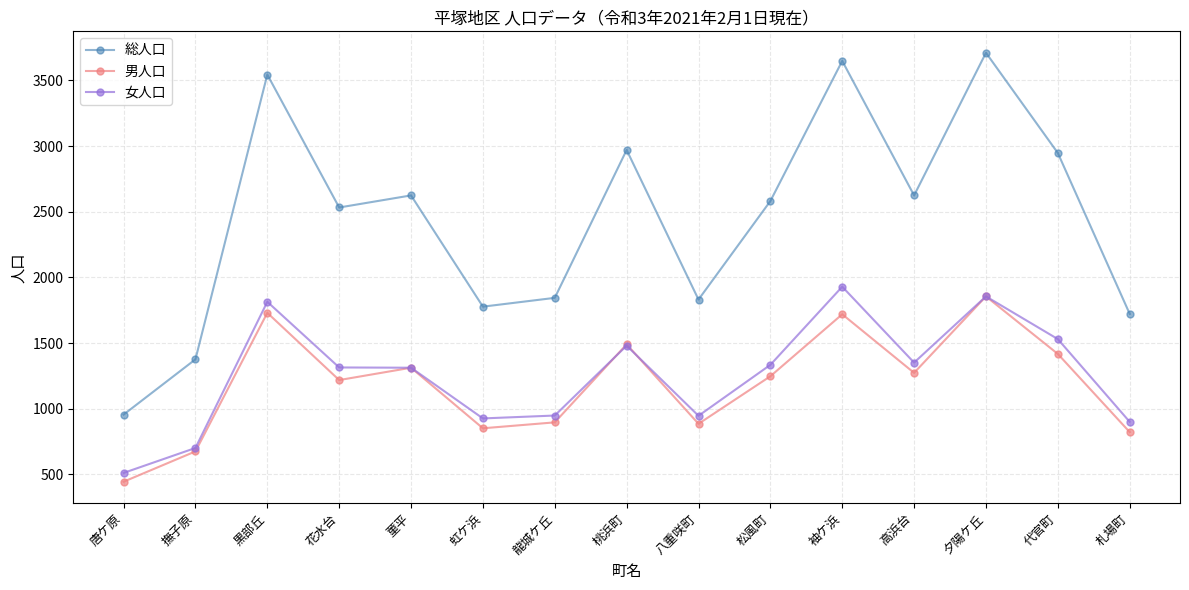

Which series changed the most between 龍城ケ丘 and 袖ケ浜?

総人口